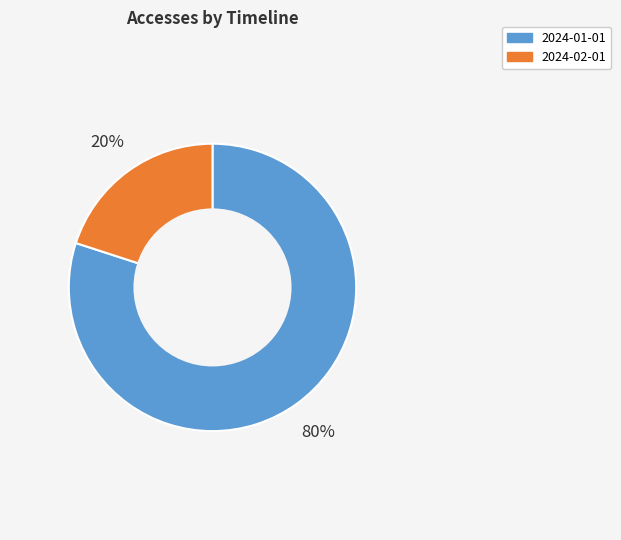

Which has a higher value, 2024-02-01 or 2024-01-01?

2024-01-01